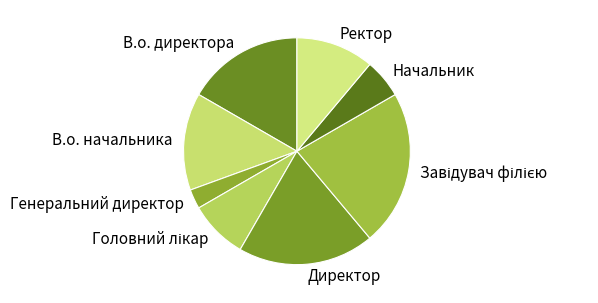

Which slice is the smallest?

Генеральний директор